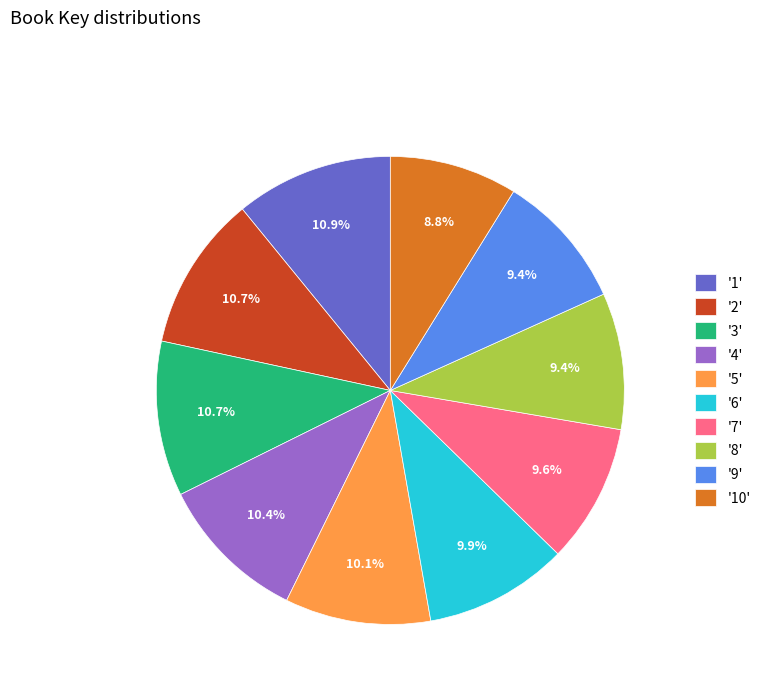

How many slices are in this pie chart?

10